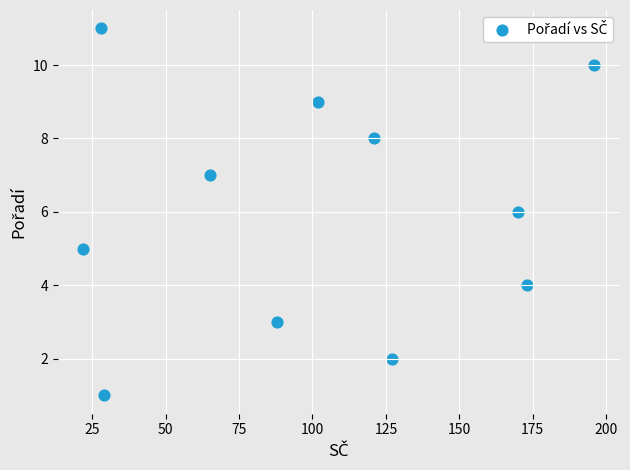

What is the average X value?

102